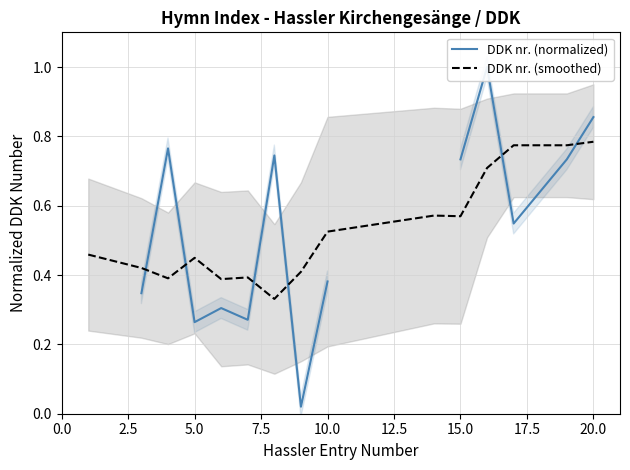

Is it true that DDK nr. (smoothed) equals 0.7 at 10.0?

False